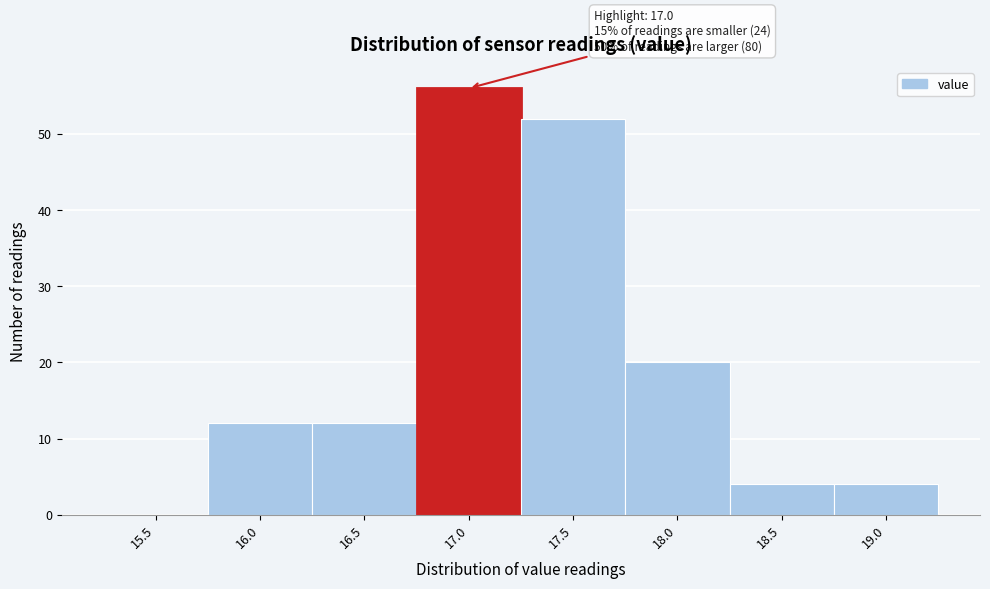

Reading left to right, extract all data points from this chart.

15.5=0	16.0=12	16.5=12	17.0=56	17.5=52	18.0=20	18.5=4	19.0=4